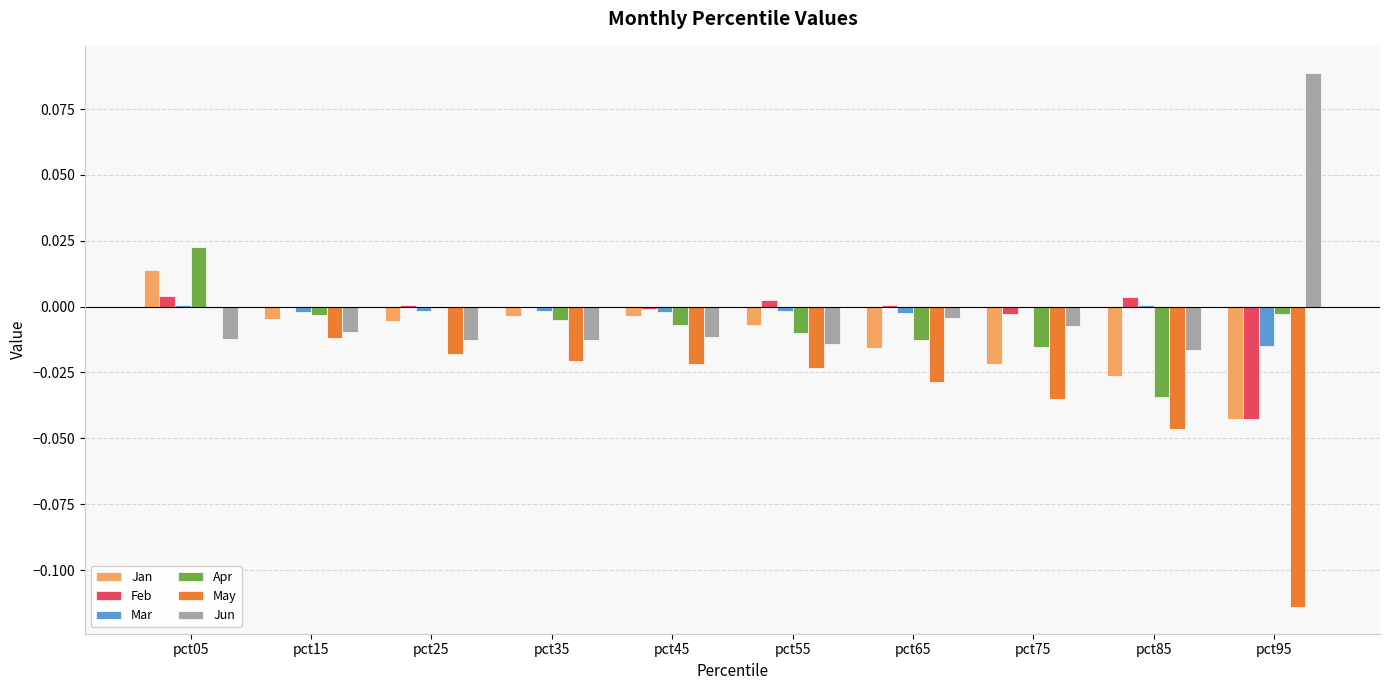

At which category is the sum across all series the highest?

pct05